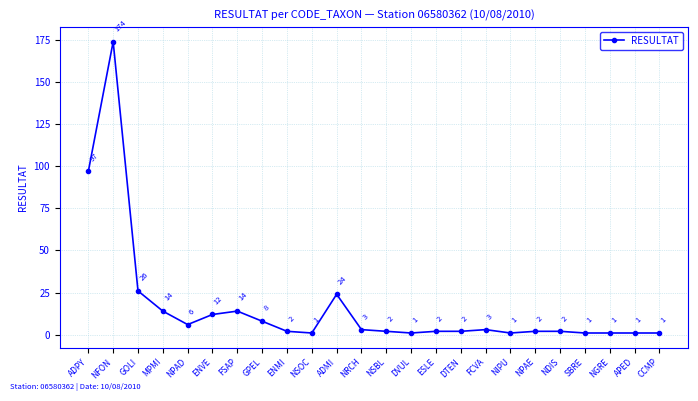

True or false: the data shows 88 at NFON.

False